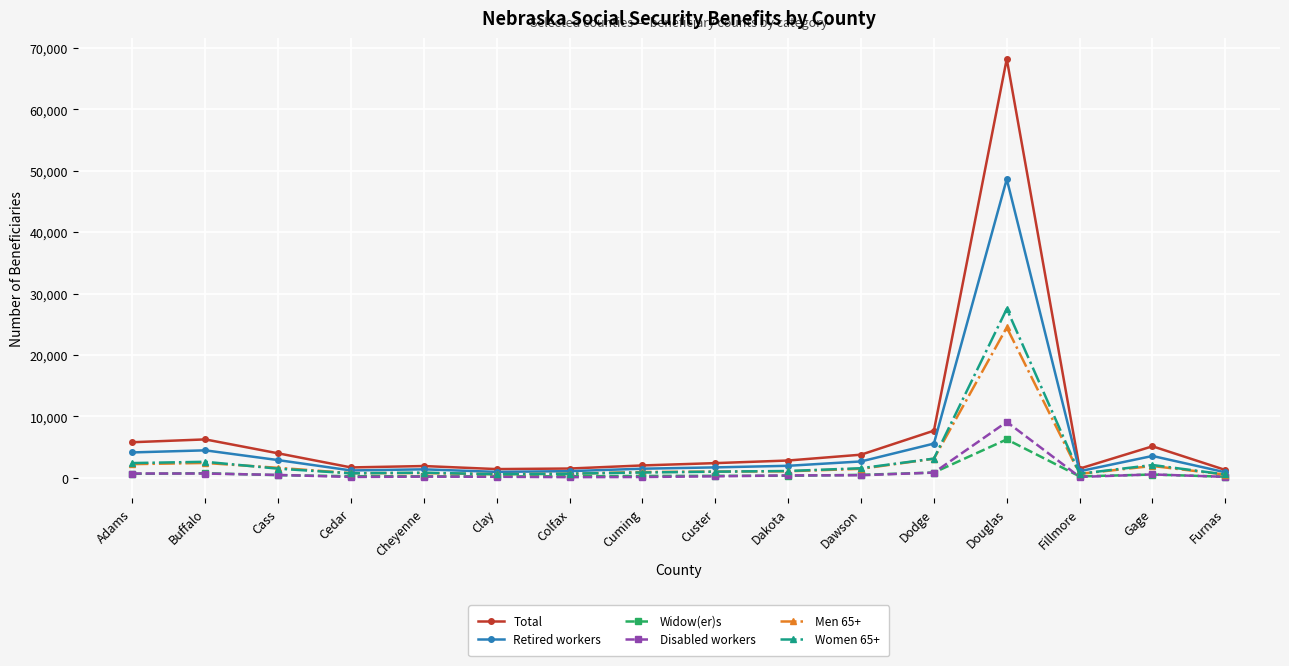

In Women 65+, how many points are lower than both neighbors (excluding endpoints)?

3